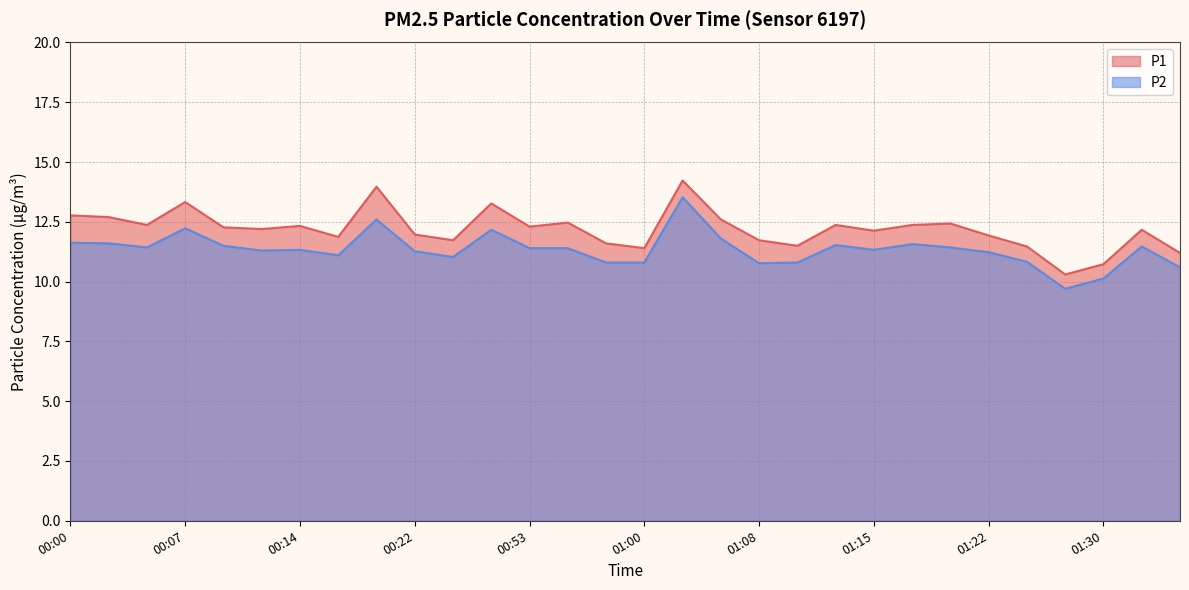

True or false: P2 has a value of 15.2 at 01:08.

False